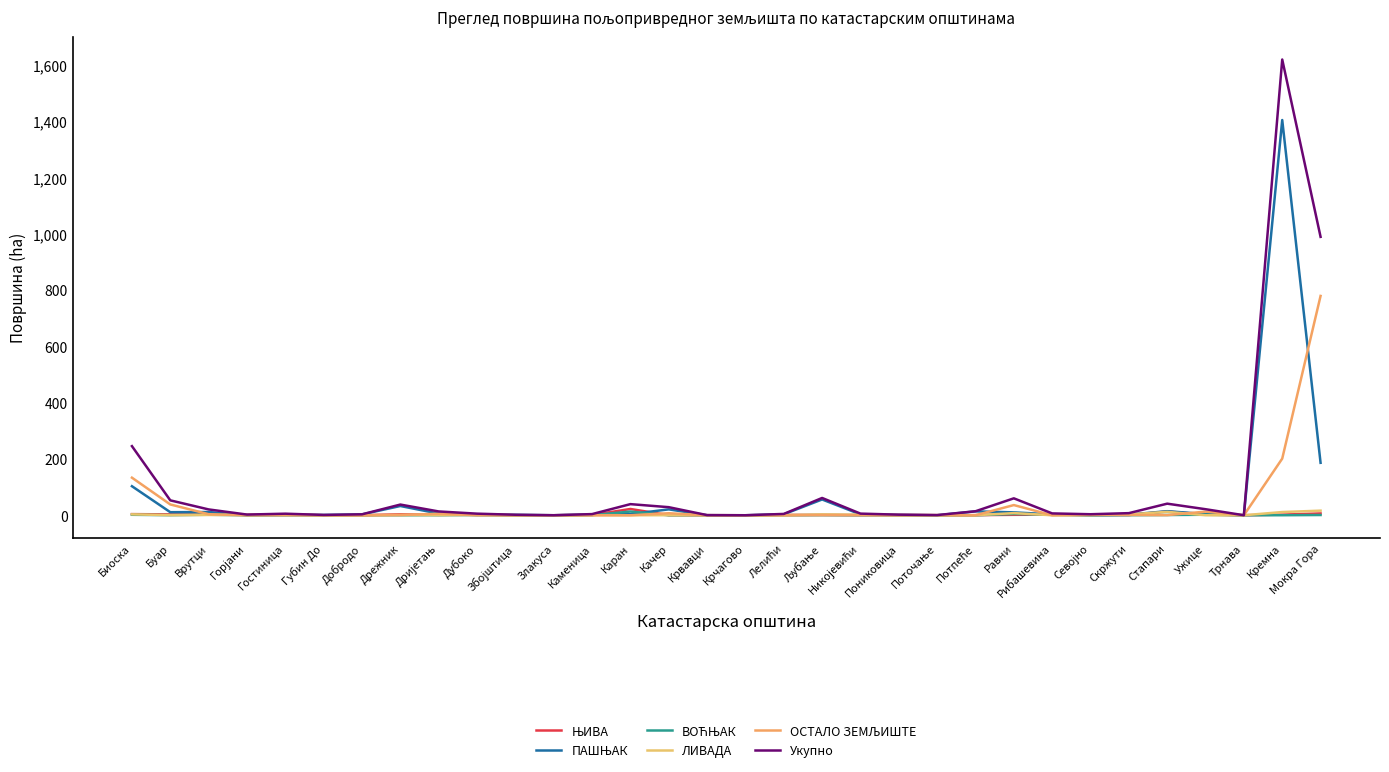

At how many categories does at least one series exceed 308?

2